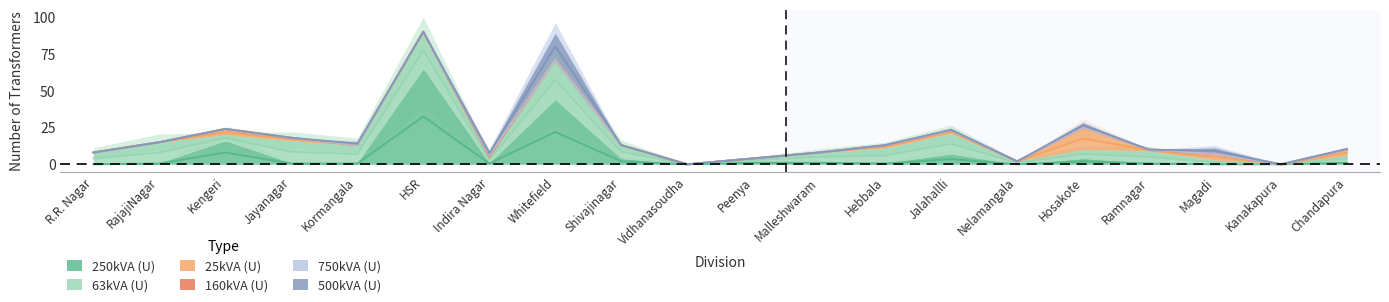

What are all the series names shown in the legend?

250kVA (U), 63kVA (U), 25kVA (U), 160kVA (U), 750kVA (U), 500kVA (U)